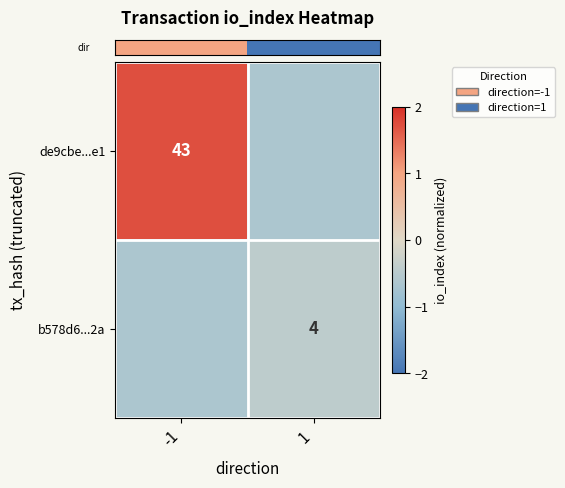

Which series has the largest range (max minus min)?

row_0